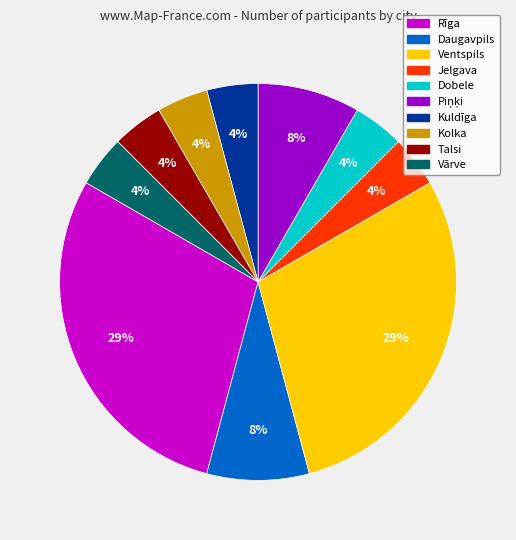

Count the number of slices in the pie.

10